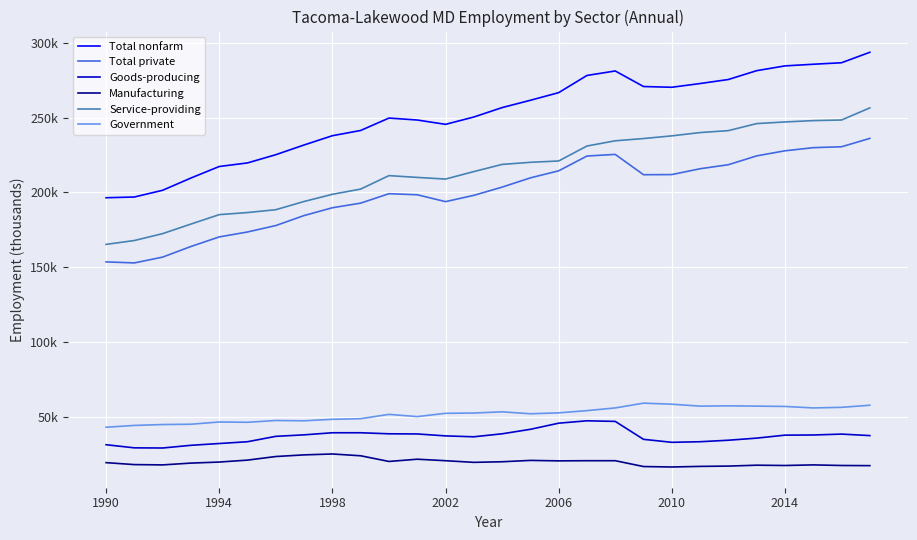

At which category does Manufacturing reach its first local peak?

1998